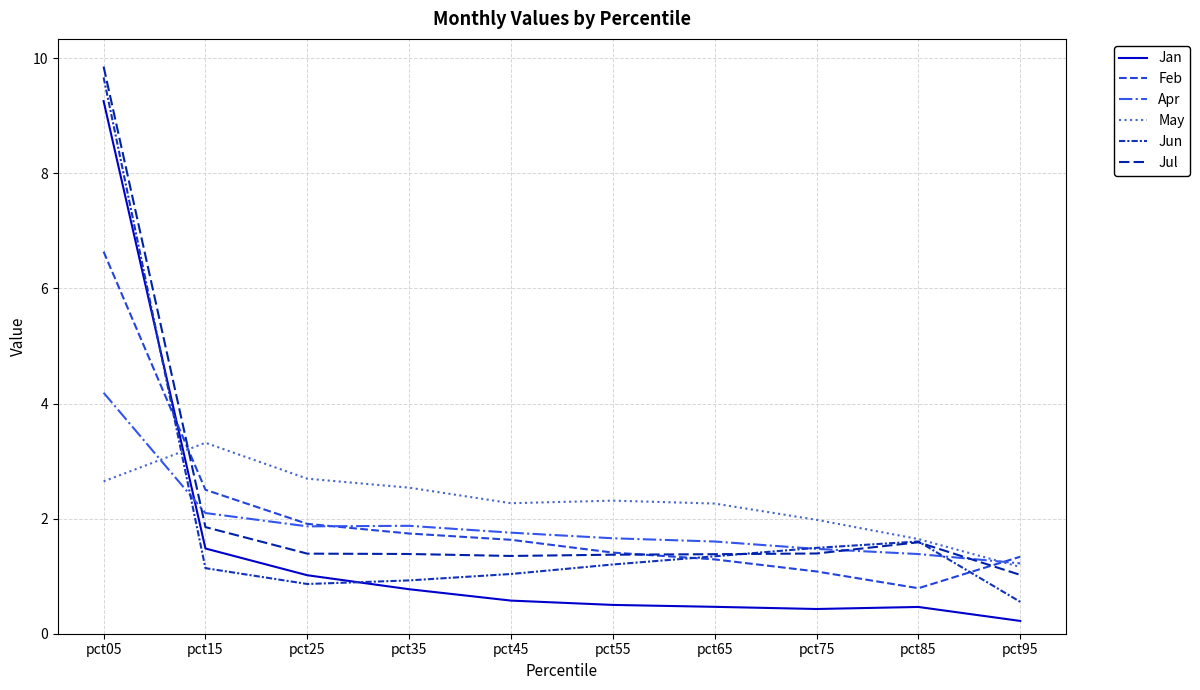

How many intersections are there between Jun and Jul?

2